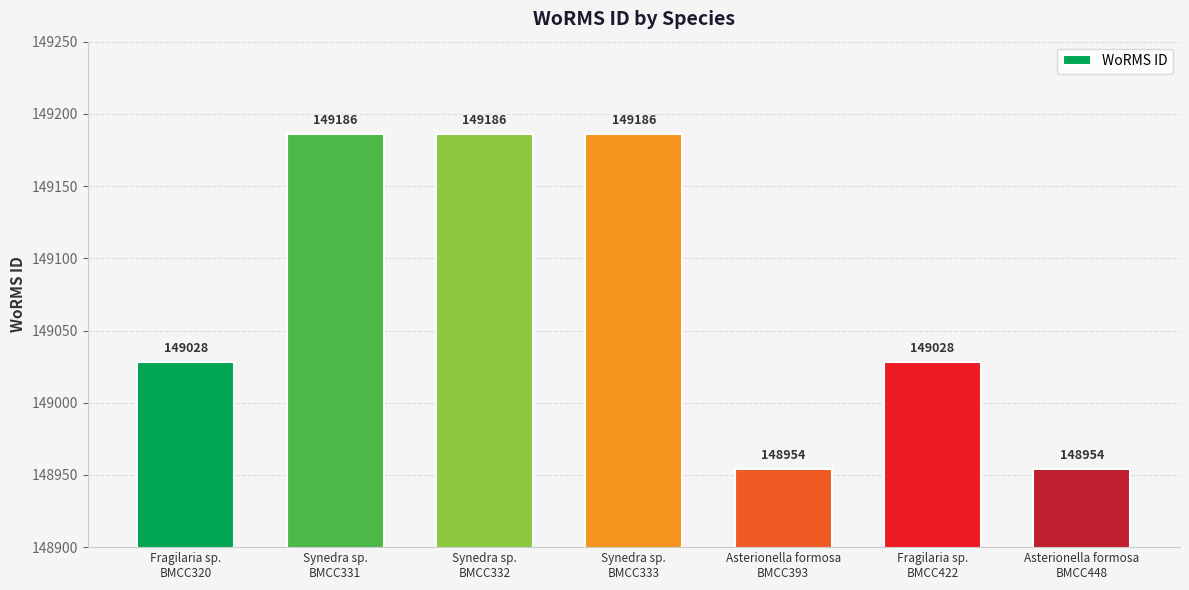

What is the value of the 6th bar from the left?

149028